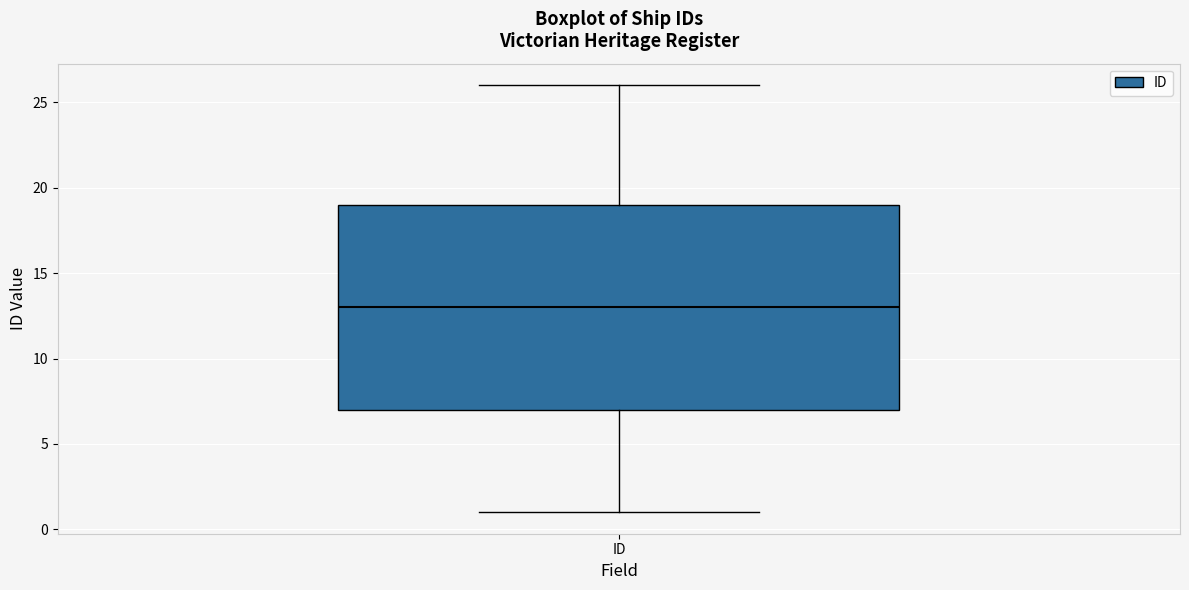

Where does the lower whisker of the box for ID end on the y-axis? The values are not printed on the chart, so give them approximately, as read against the axis.

1